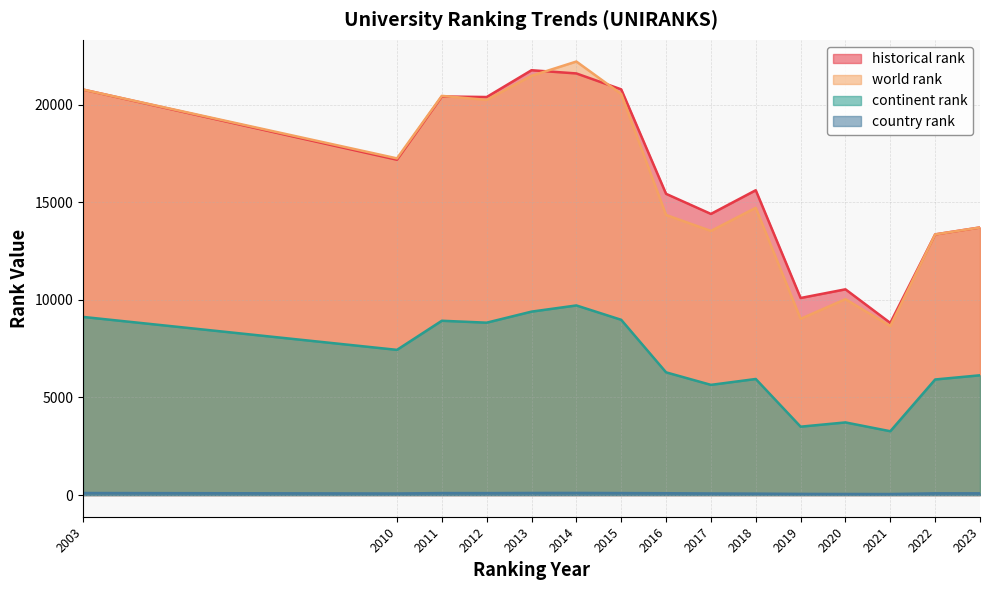

What is the total value across all series at 2014?

53642.0